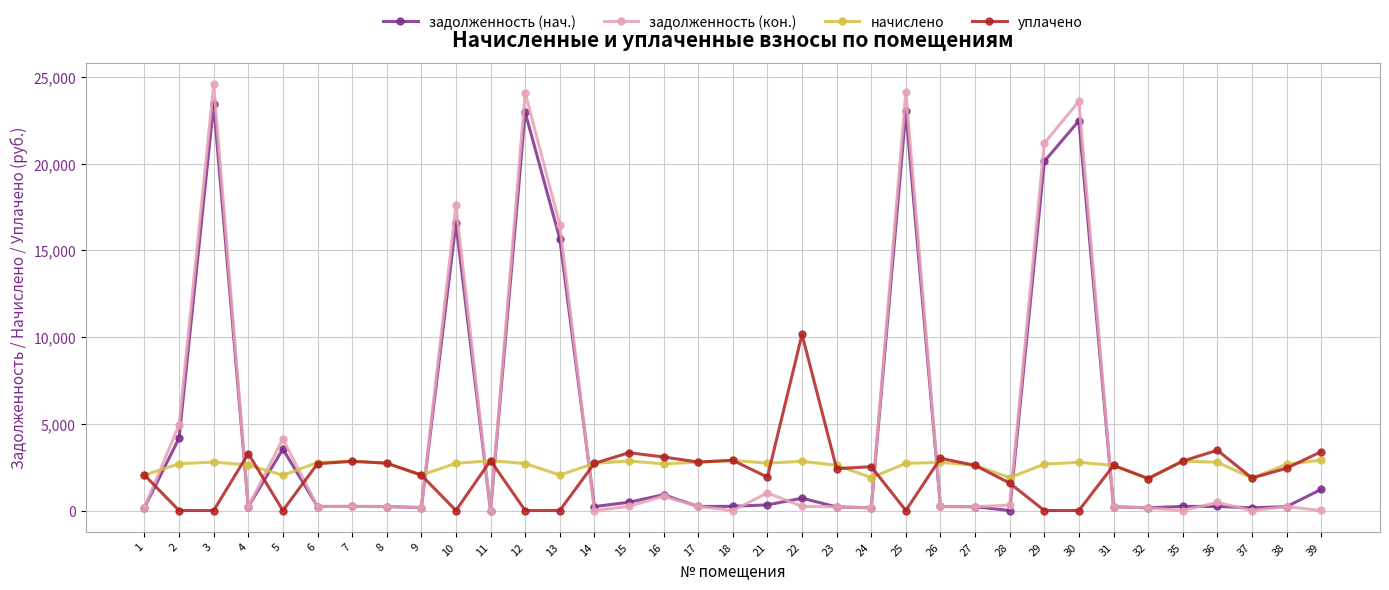

What is the value of the начислено point at the 25th from the left?

2601.2